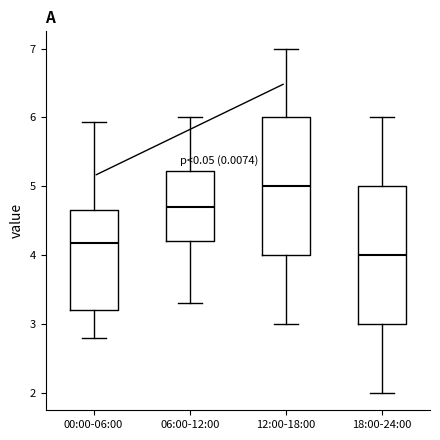

Which box's median line is the lowest?

18:00-24:00